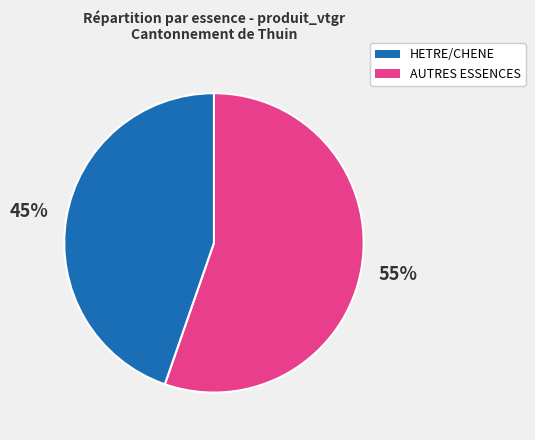

To the nearest percent, what is the average slice percentage?

50%